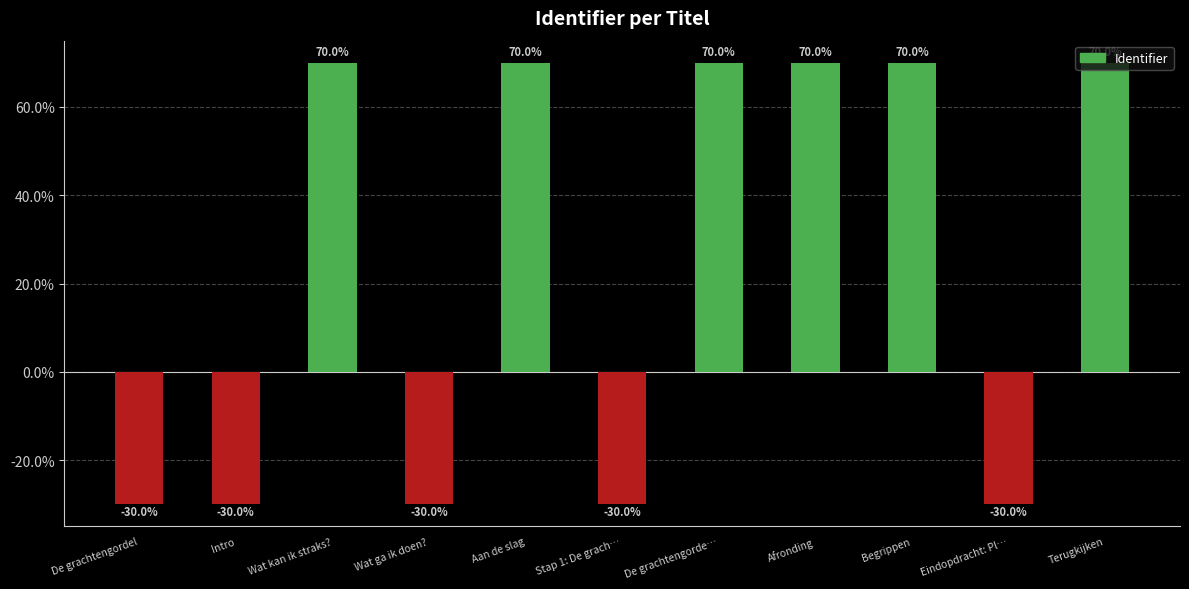

What is the average value?

24.5